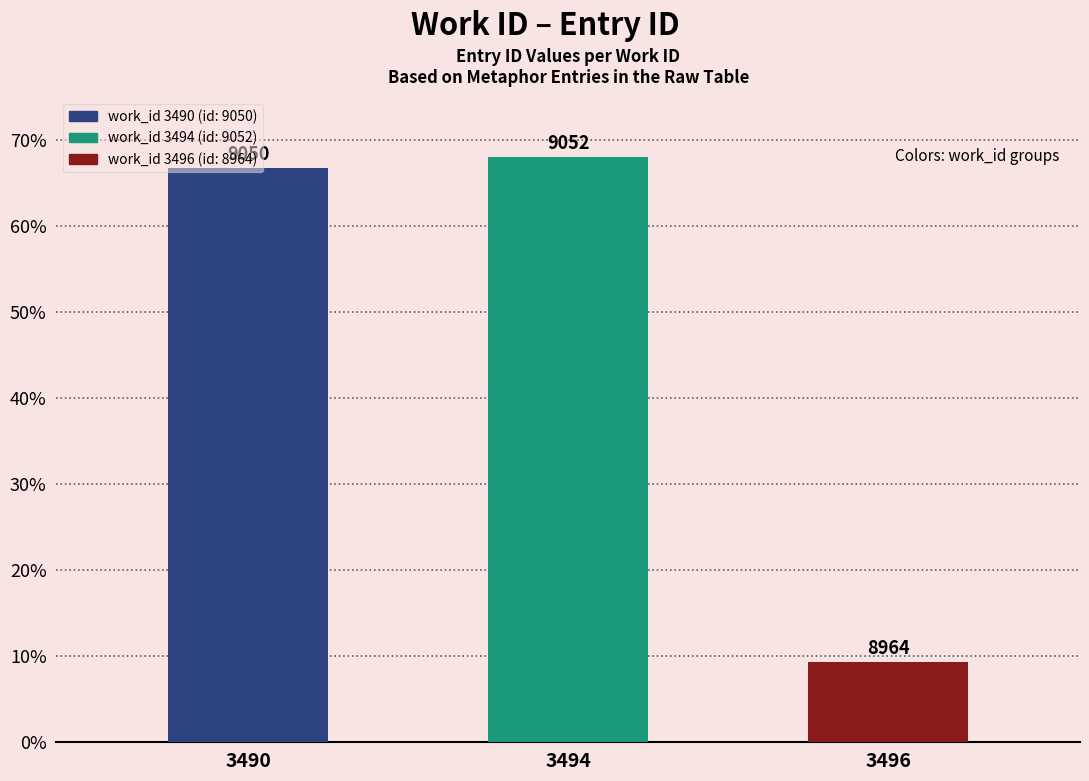

Where is the data nearest to the value 38?

3490